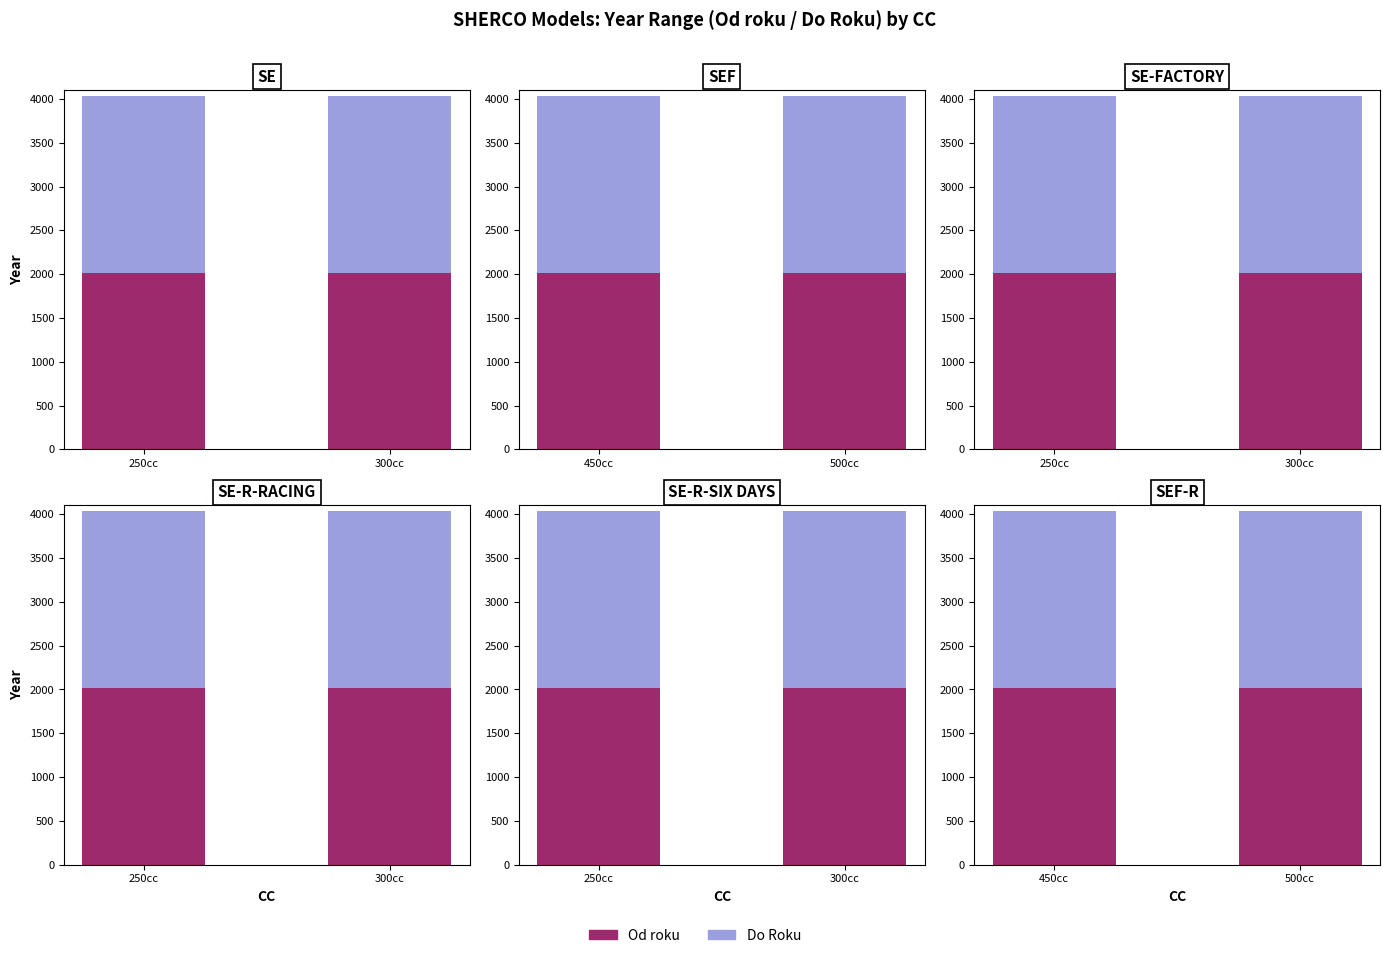

Rank the series at 450cc from lowest to highest value.

Od roku, Do Roku